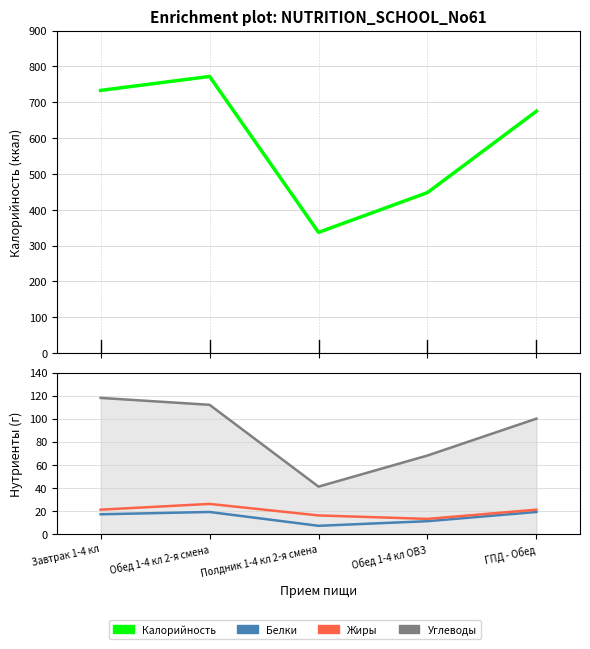

Between Полдник 1-4 кл 2-я смена and Обед 1-4 кл ОВЗ, which is larger?

Обед 1-4 кл ОВЗ